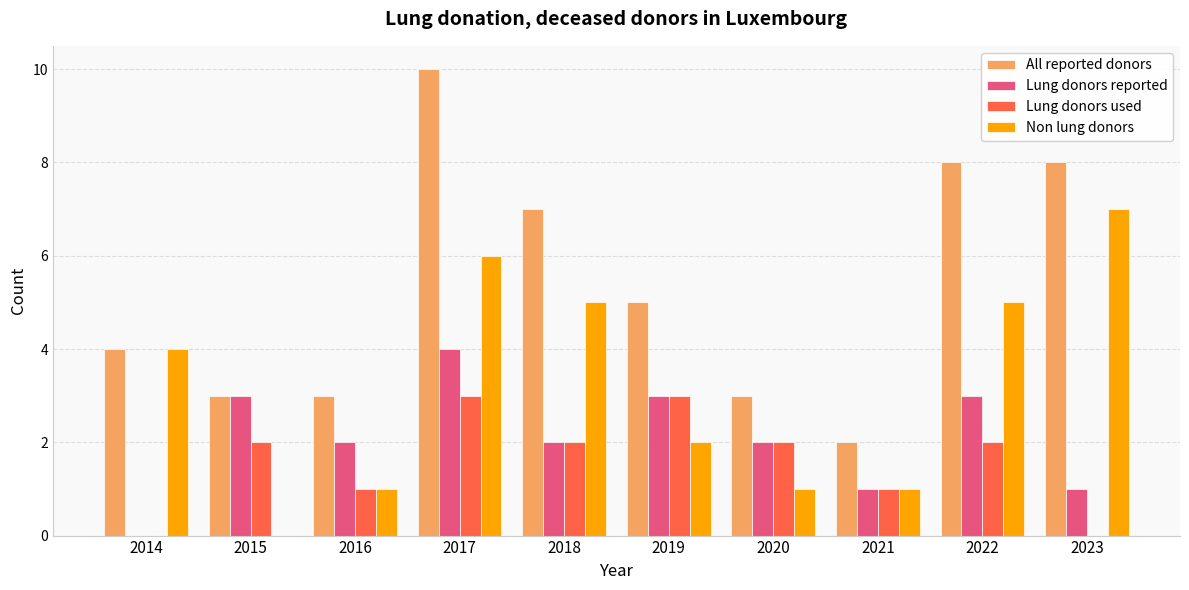

What is the total value across all series at 2014?

8